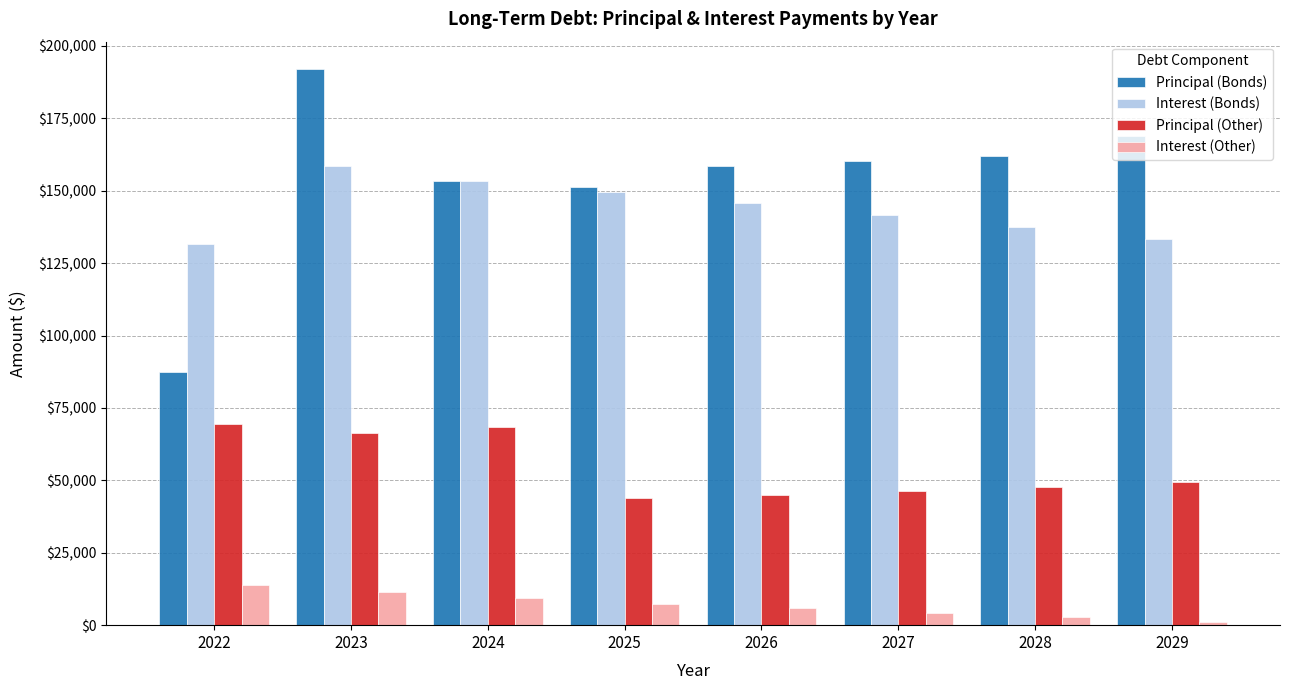

What is the value of the Principal (Other) bar at the 7th from the left?

47839.6